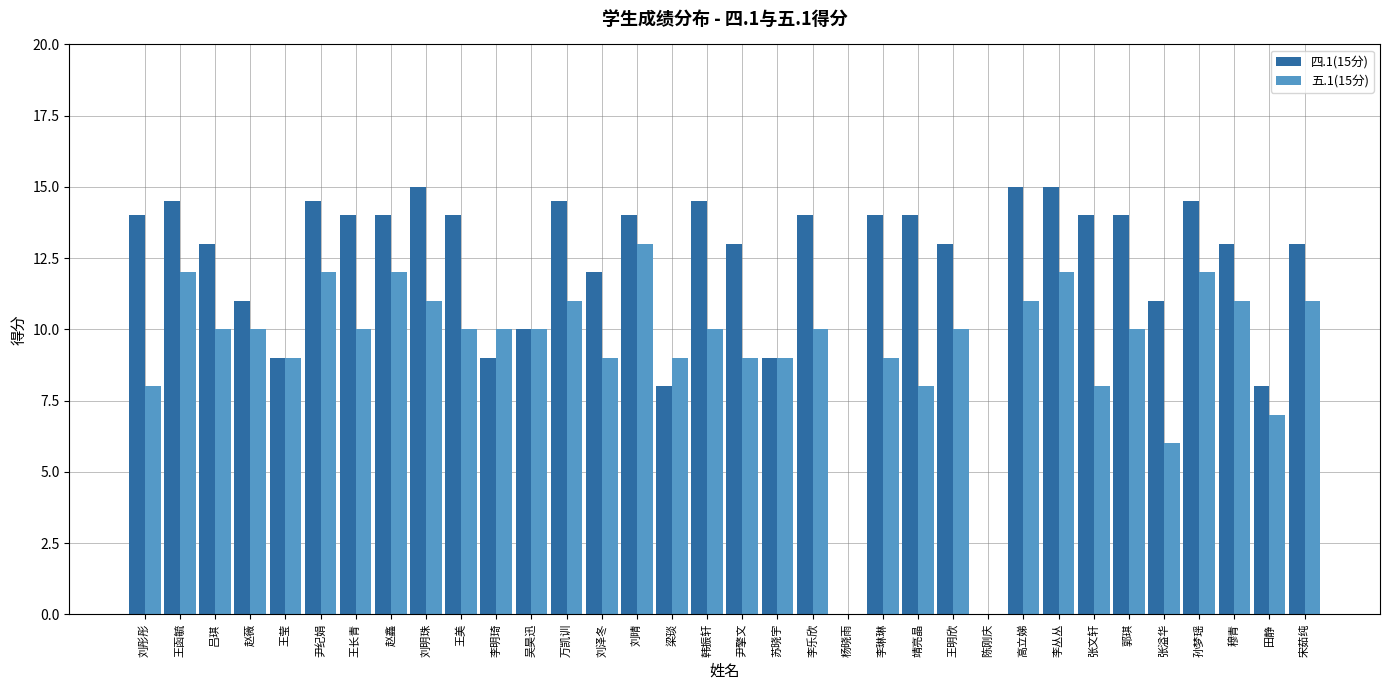

How many groups of bars are there?

34